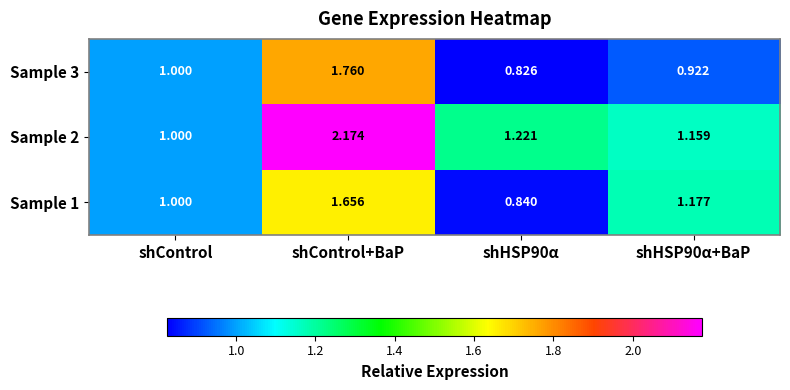

Is the value of Sample 3 at shHSP90α+BaP greater than the value of Sample 2 at shHSP90α?

No